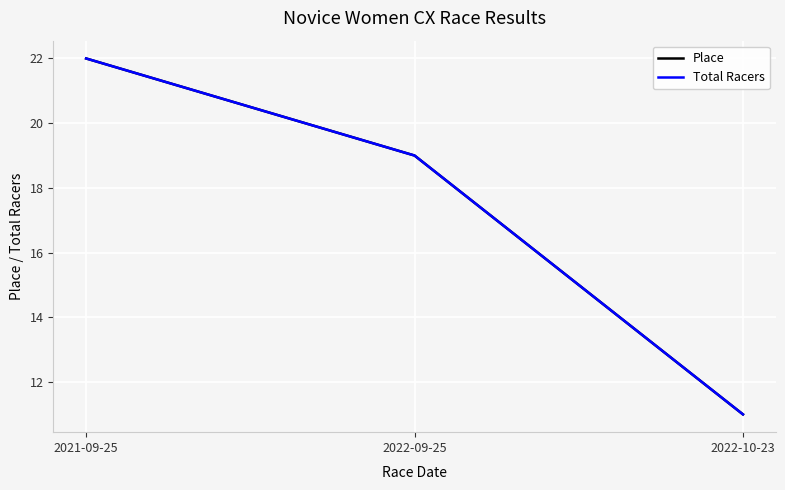

Does the chart display data point markers on the line(s)?

No